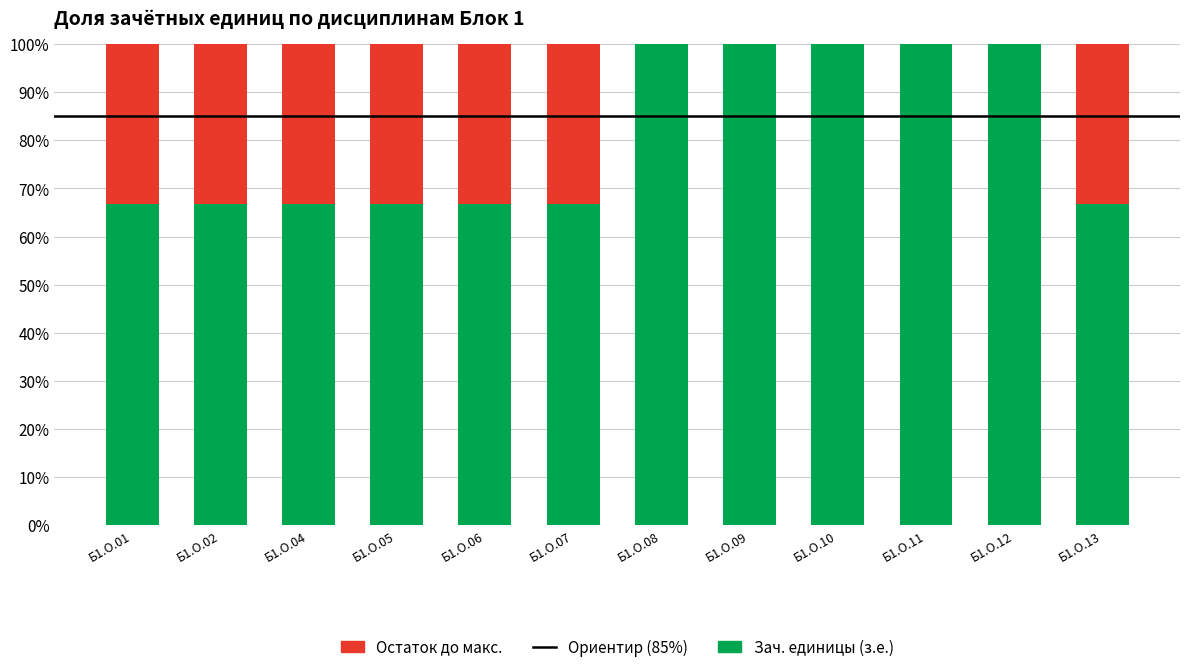

What is the difference between the Зач. единицы (з.е.) values at Б1.О.09 and Б1.О.05?

33.3